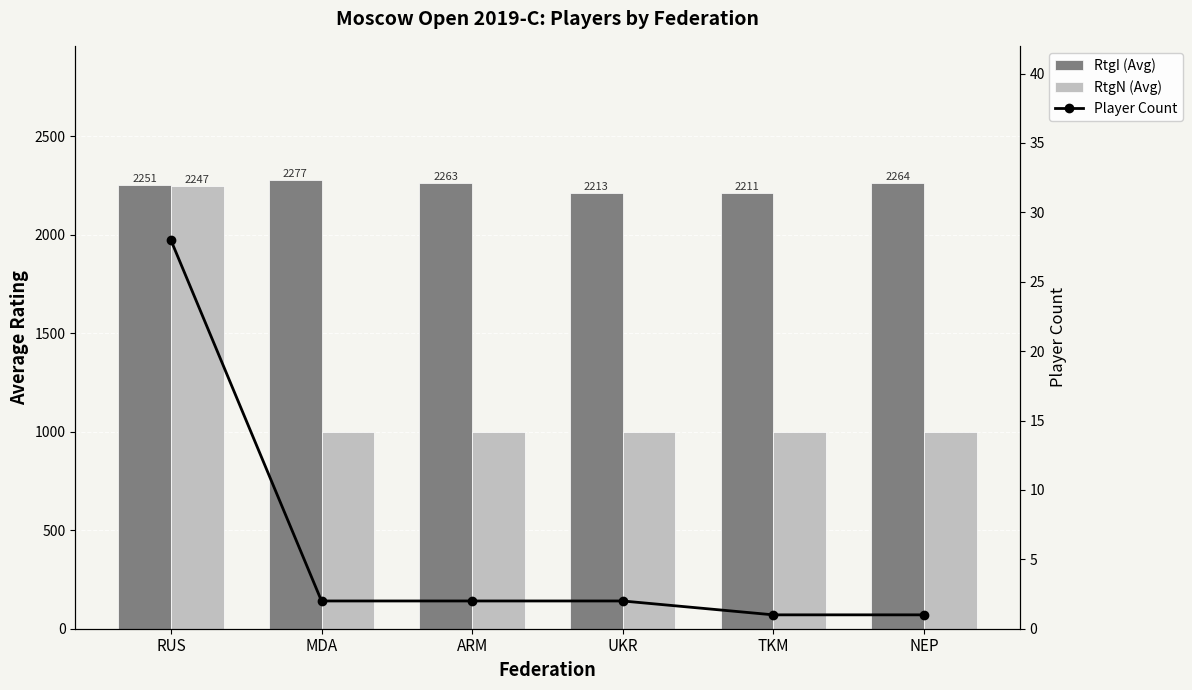

What are all the series names shown in the legend?

RtgI (Avg), RtgN (Avg), Player Count